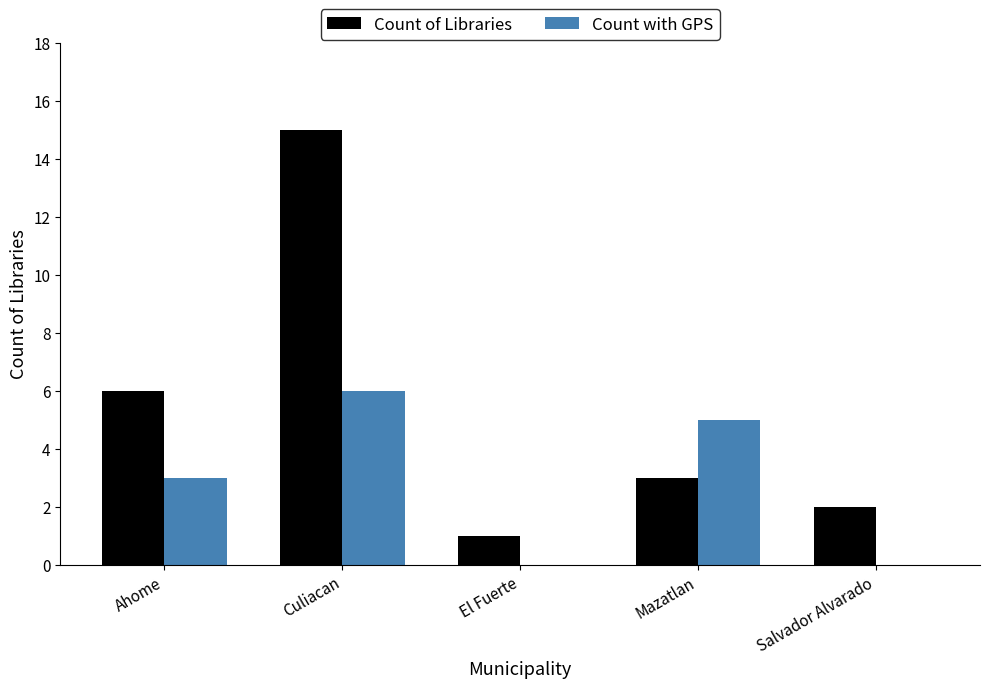

How many categories are shown in the chart?

5